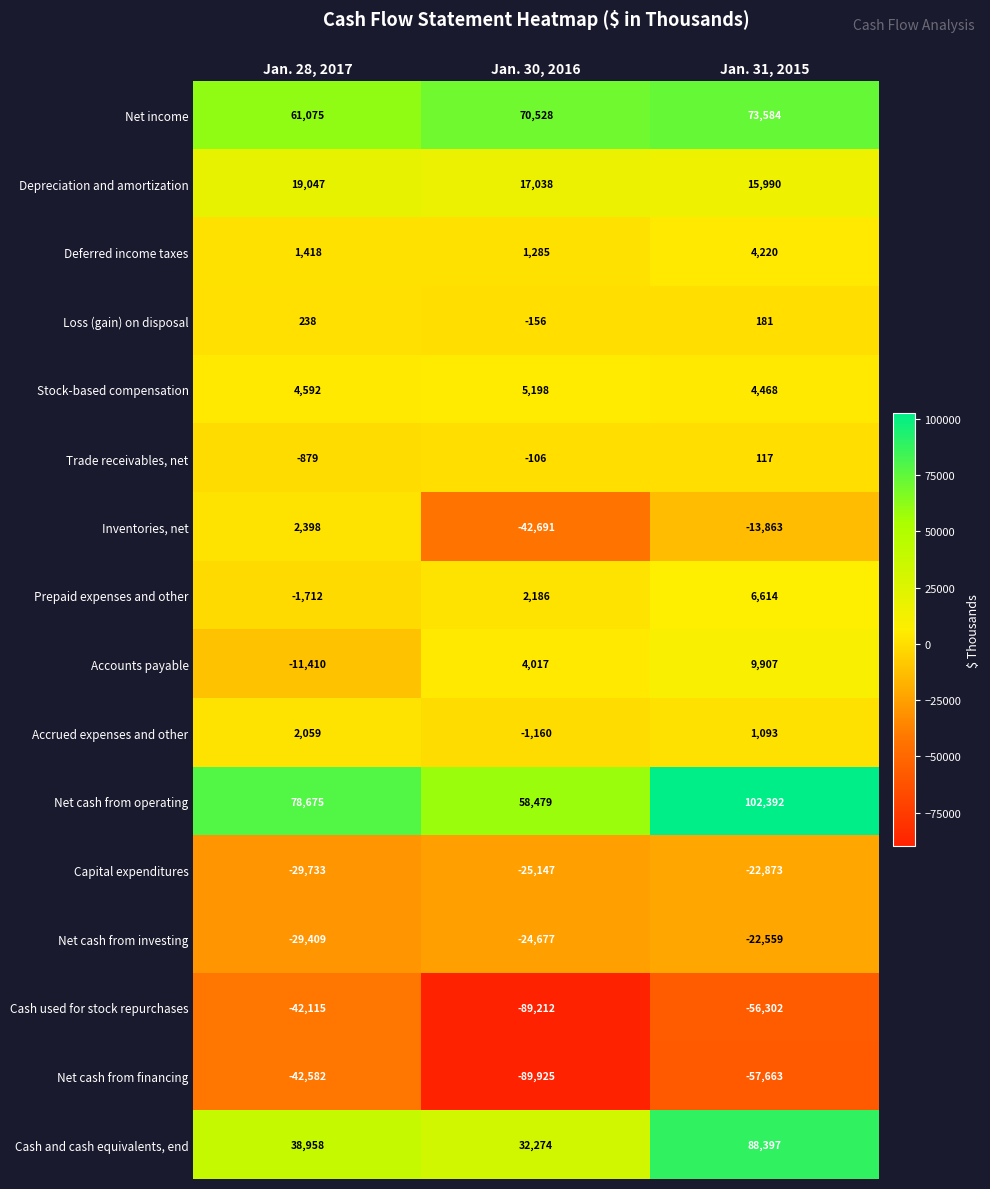

Rank the series at Jan. 28, 2017 from lowest to highest value.

Net cash from financing, Cash used for stock repurchases, Capital expenditures, Net cash from investing, Accounts payable, Prepaid expenses and other, Trade receivables, net, Loss (gain) on disposal, Deferred income taxes, Accrued expenses and other, Inventories, net, Stock-based compensation, Depreciation and amortization, Cash and cash equivalents, end, Net income, Net cash from operating